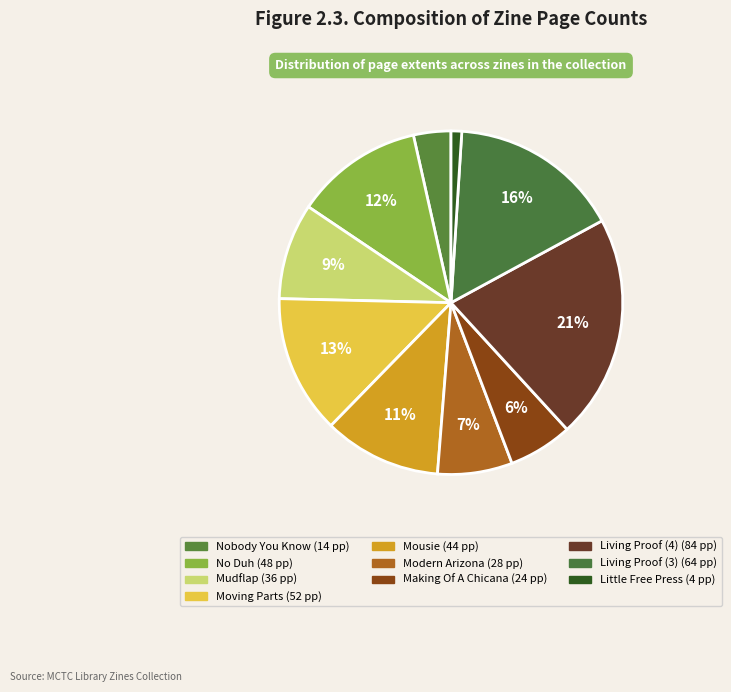

How many slices are in this pie chart?

10